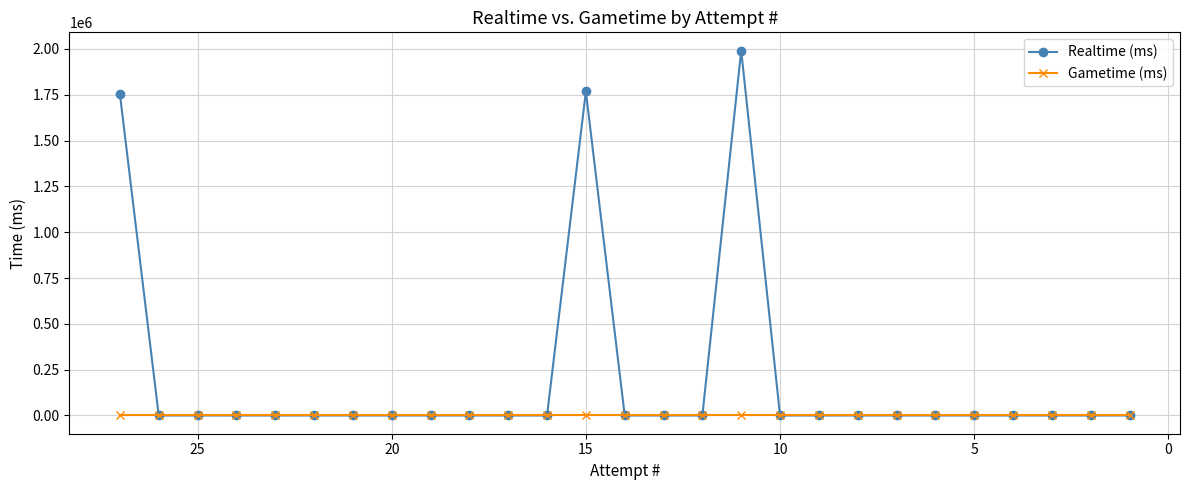

What are all the series names shown in the legend?

Realtime (ms), Gametime (ms)